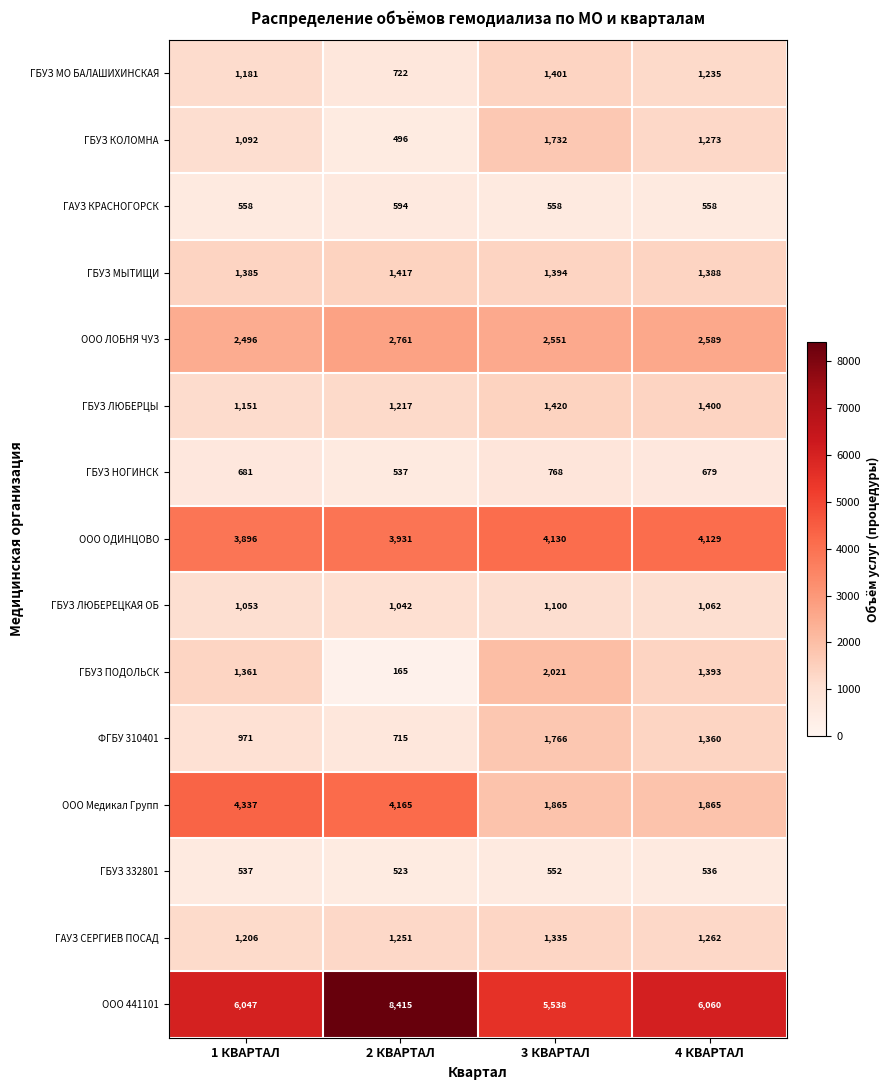

Which series changed the most between 2 КВАРТАЛ and 4 КВАРТАЛ?

ООО 441101